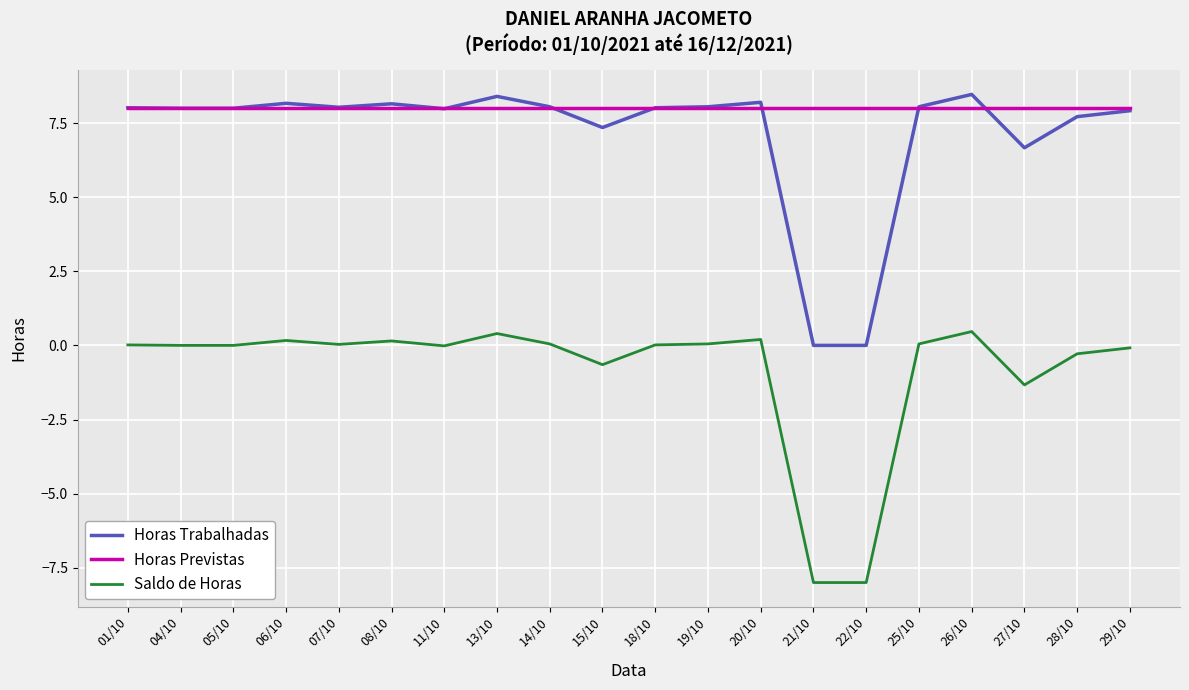

What is the sum of all Horas Previstas values?

160.0